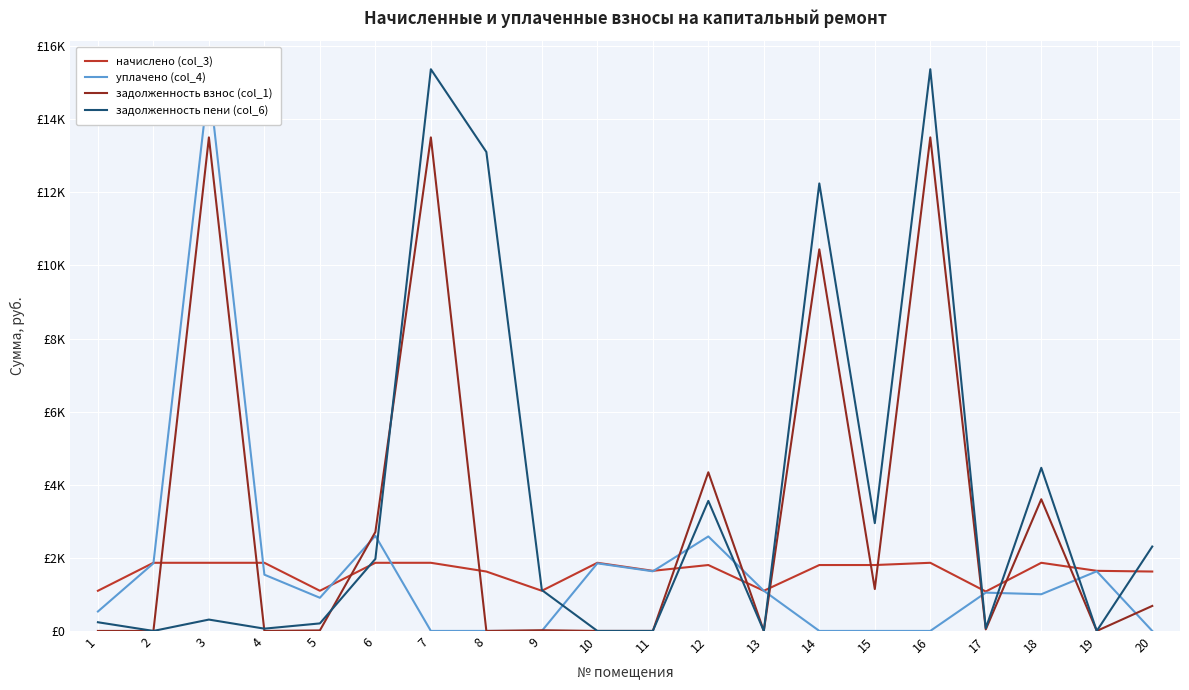

What are all the series names shown in the legend?

начислено (col_3), уплачено (col_4), задолженность взнос (col_1), задолженность пени (col_6)